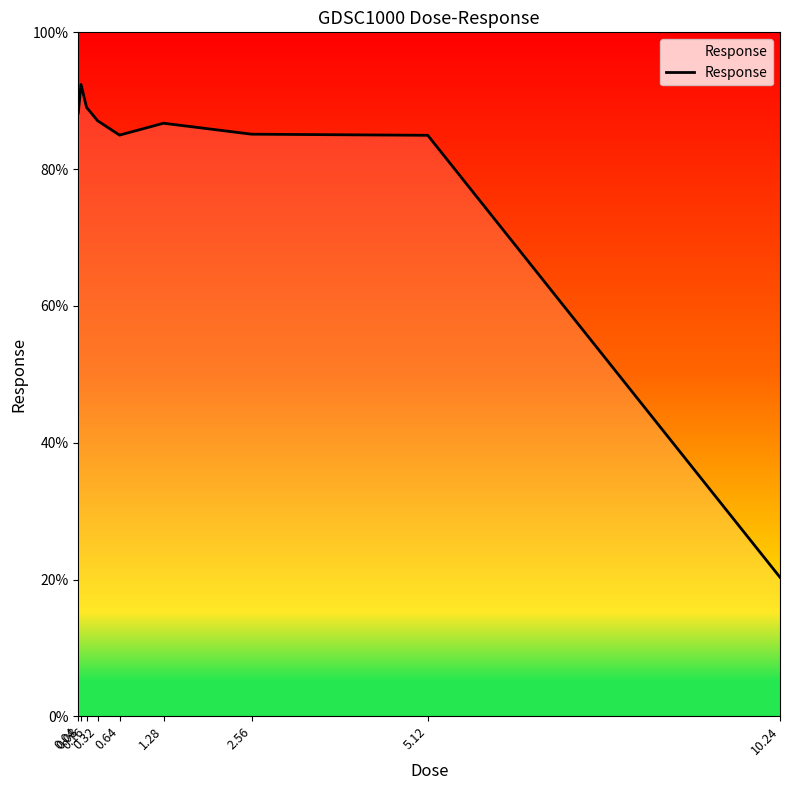

What is the minimum value shown in the chart?

20.3